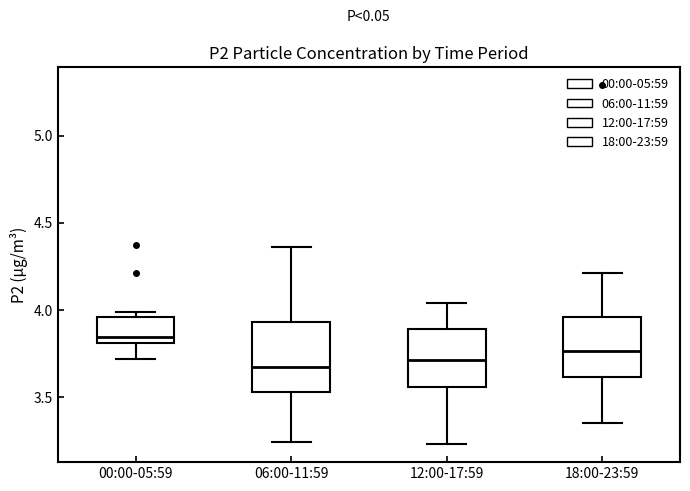

Reading left to right, transcribe this box plot: for each box, give where its median line is, the range the box spans, and where its two whiskers end, as read against the y-axis. The values are not printed on the chart, so give them approximately, as read against the axis.

00:00-05:59: median 3.85, box 3.80 to 3.95, whiskers 3.70 to 4.00
06:00-11:59: median 3.70, box 3.55 to 3.95, whiskers 3.25 to 4.35
12:00-17:59: median 3.70, box 3.55 to 3.90, whiskers 3.25 to 4.05
18:00-23:59: median 3.75, box 3.60 to 3.95, whiskers 3.35 to 4.20